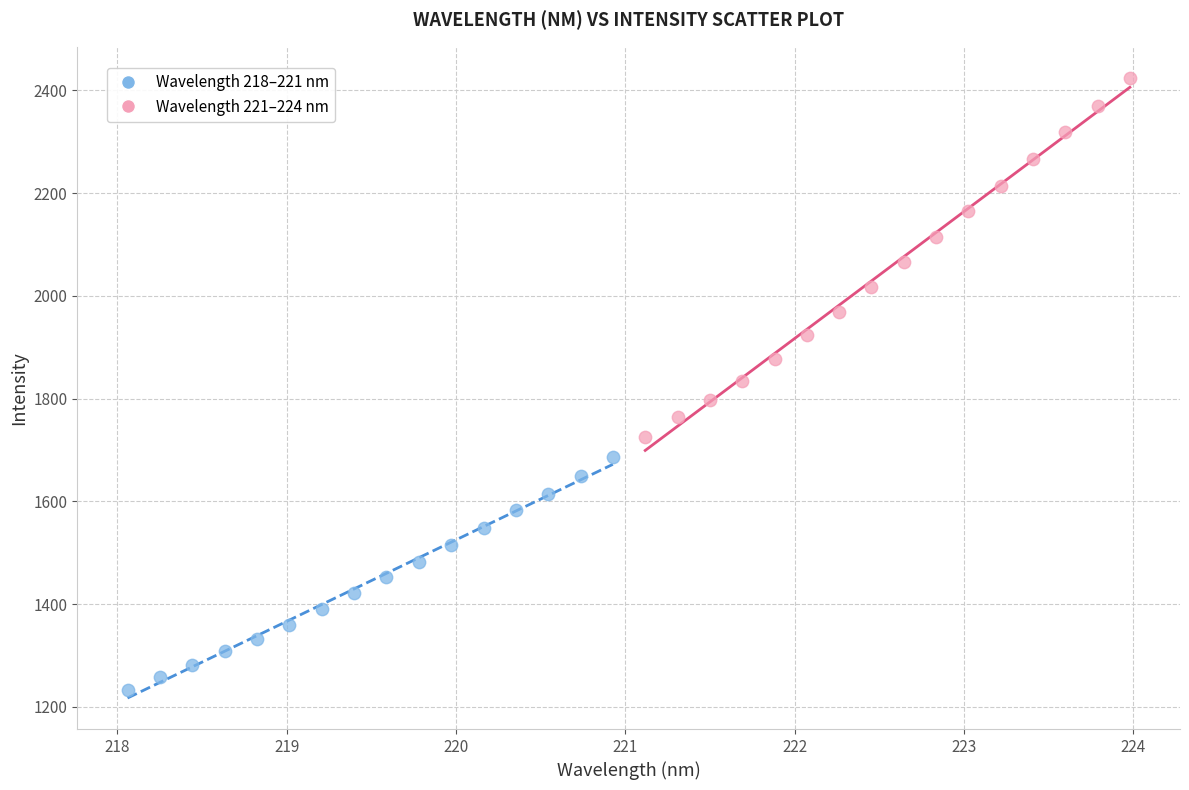

Which series reaches the minimum Y coordinate?

Wavelength 218–221 nm